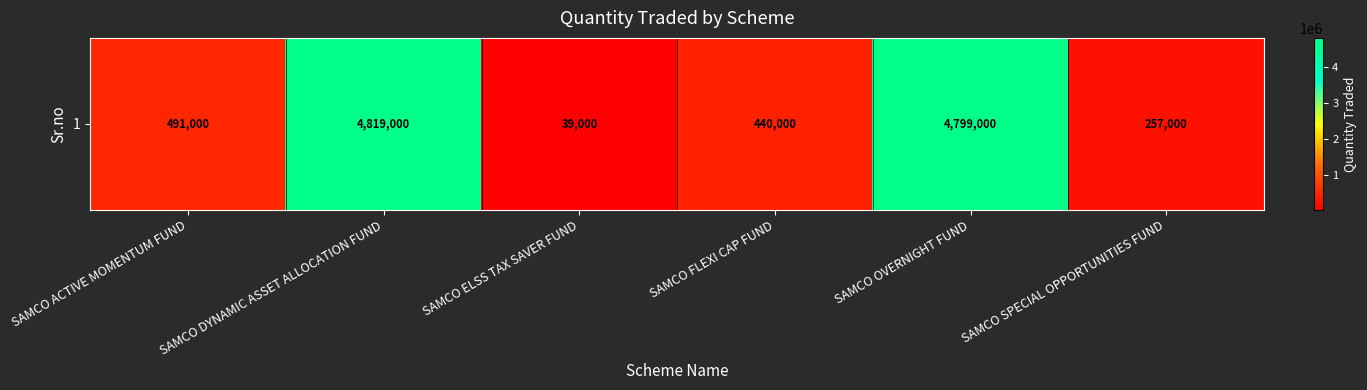

At which label does the data first exceed 491000?

SAMCO DYNAMIC ASSET ALLOCATION FUND